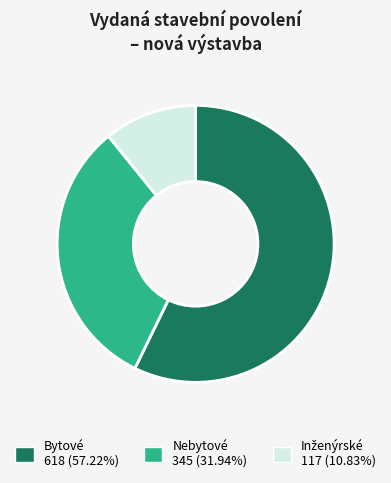

Approximately how many times larger is the value at Nebytové 345 (31.94%) compared to Bytové 618 (57.22%)?

0.6